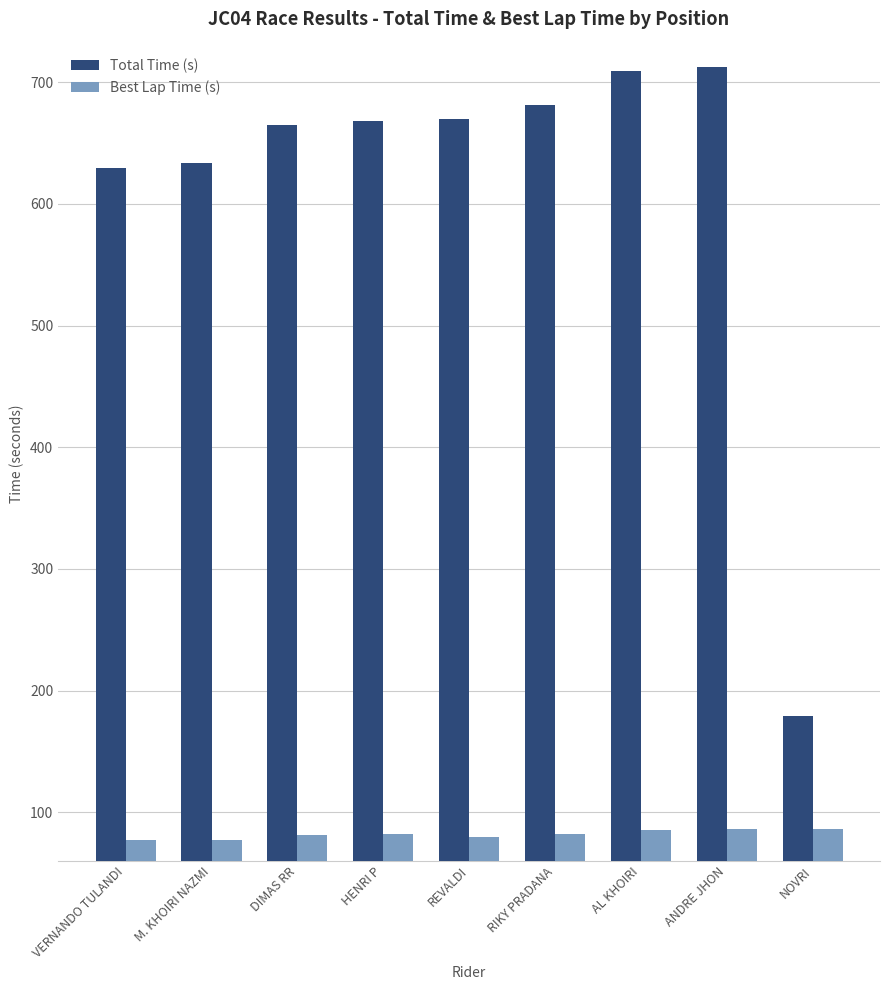

Is it true that Total Time (s) equals 629.2 at VERNANDO TULANDI?

True